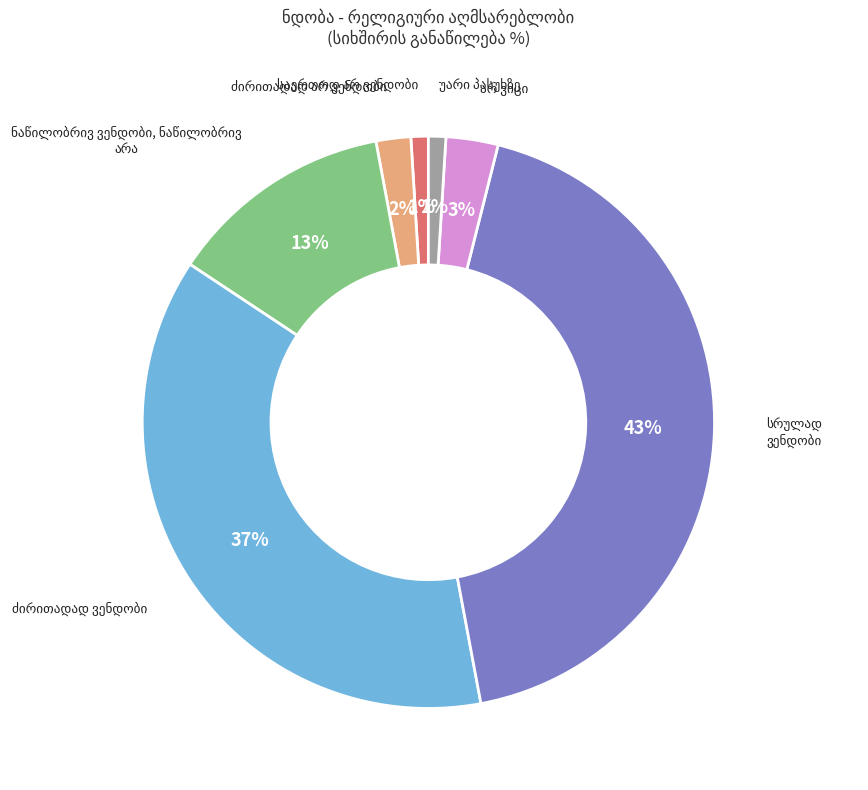

To the nearest percent, what is the average slice percentage?

14%